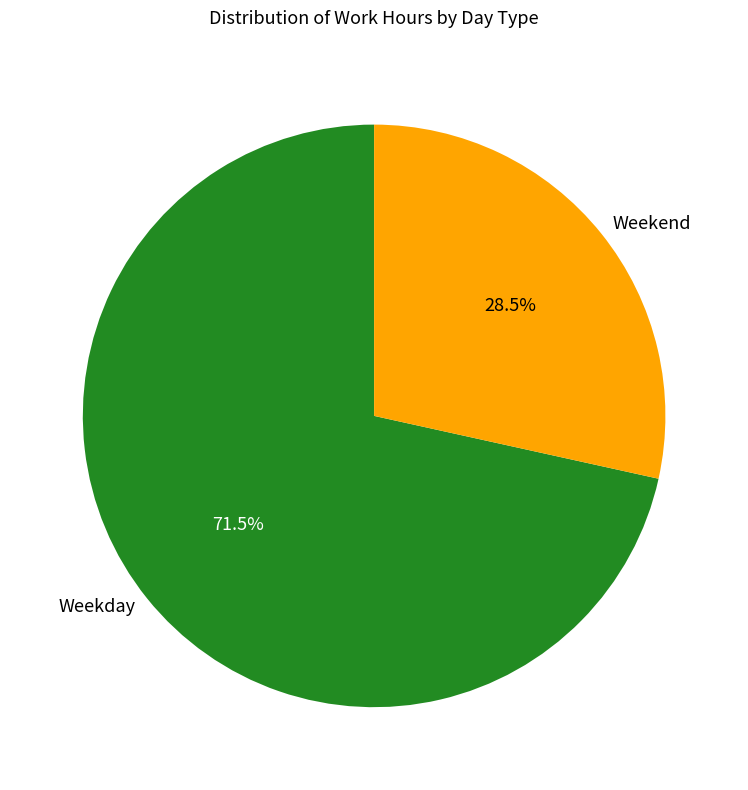

What percentage do Weekend and Weekday together represent?

100.0%